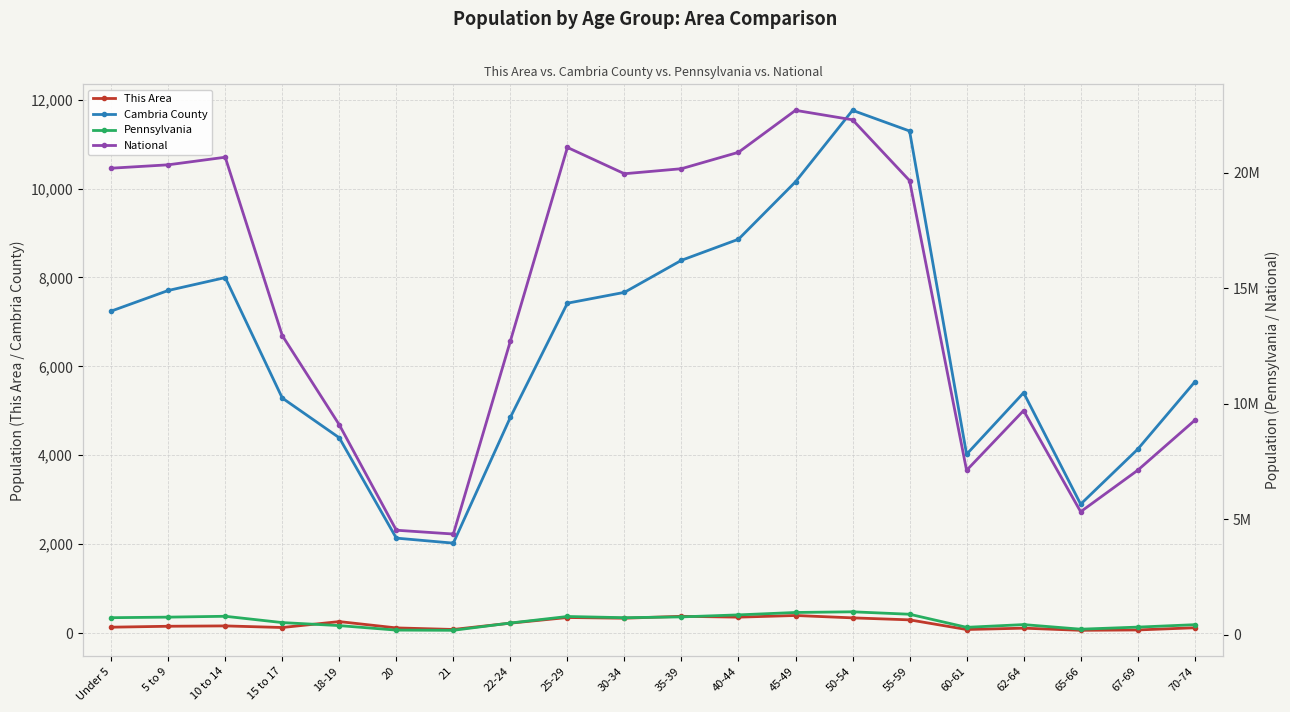

How many lines are shown in the chart?

4